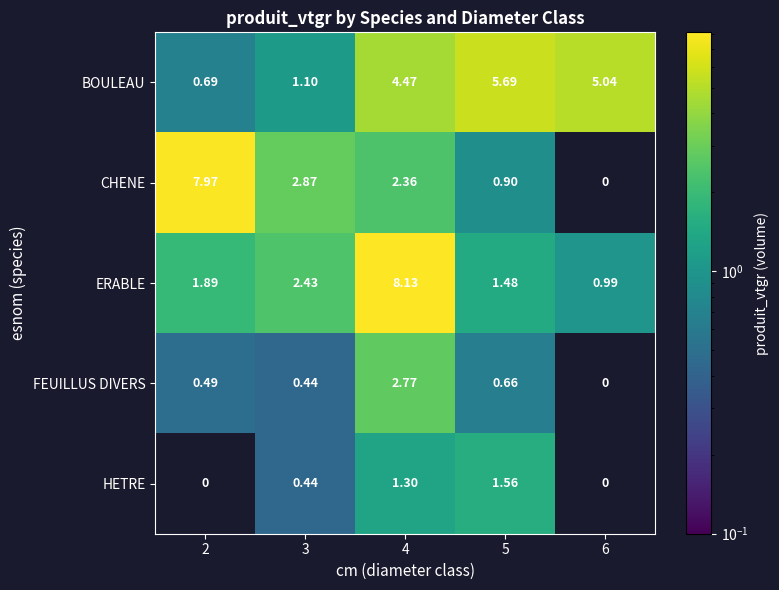

Rank the series at 4 from highest to lowest value.

ERABLE, BOULEAU, FEUILLUS DIVERS, CHENE, HETRE